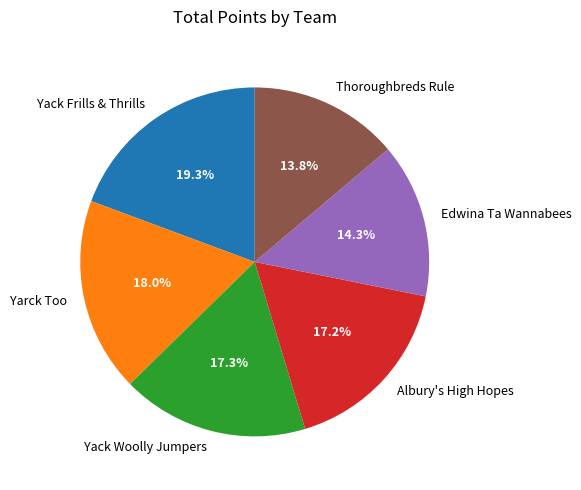

Which slice is the largest?

Yack Frills & Thrills